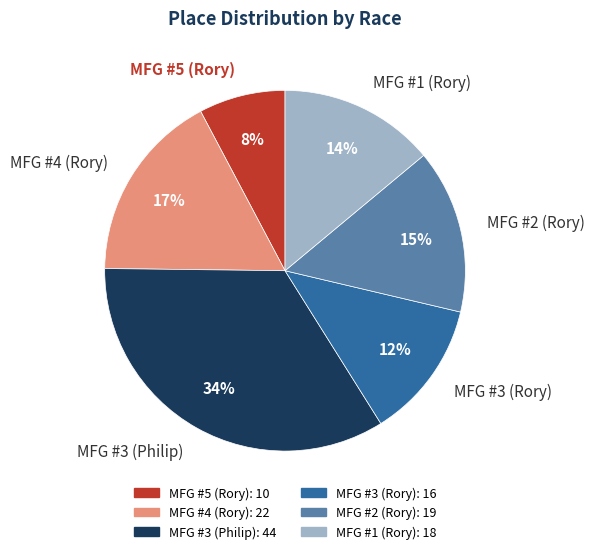

To the nearest percent, what percentage of the pie is MFG #3 (Rory)?

12%